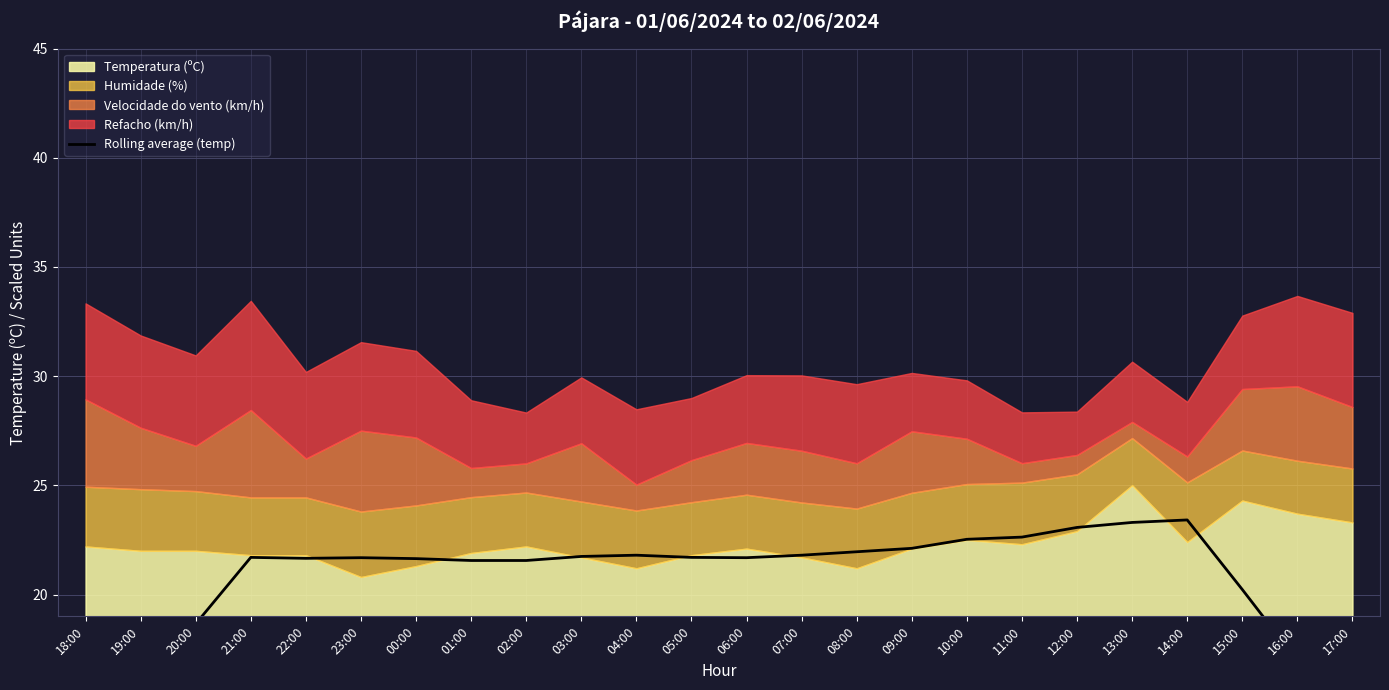

True or false: the data has more than 2 interior local peaks.

True